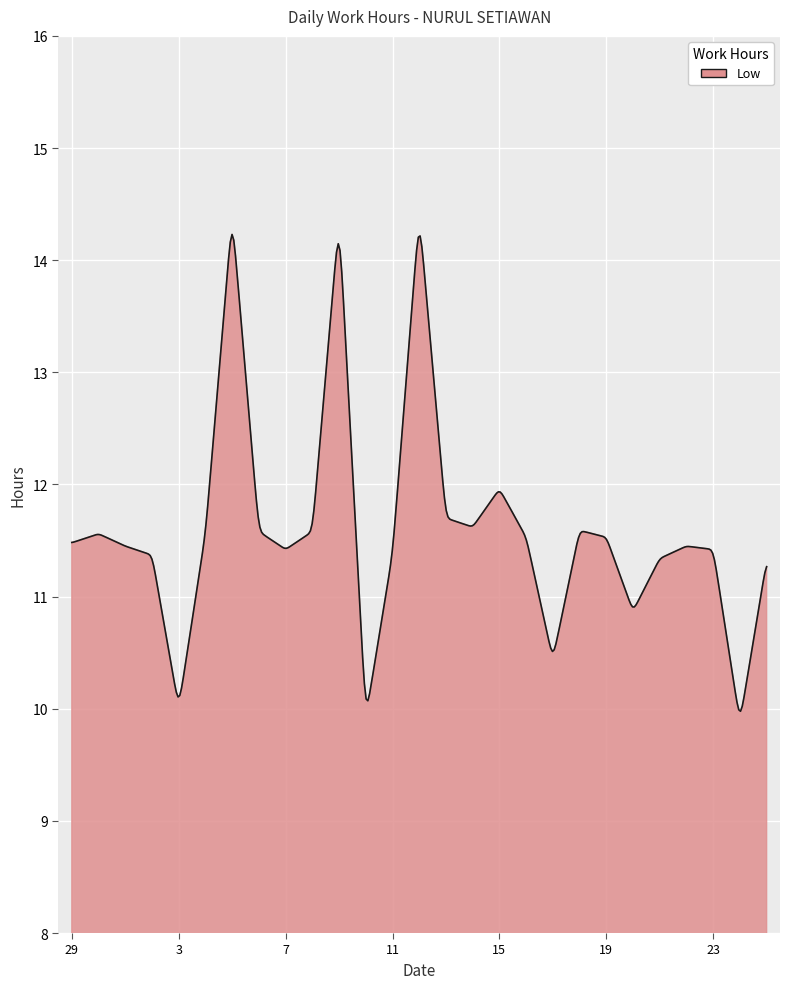

What is the maximum value shown in the chart?

14.2